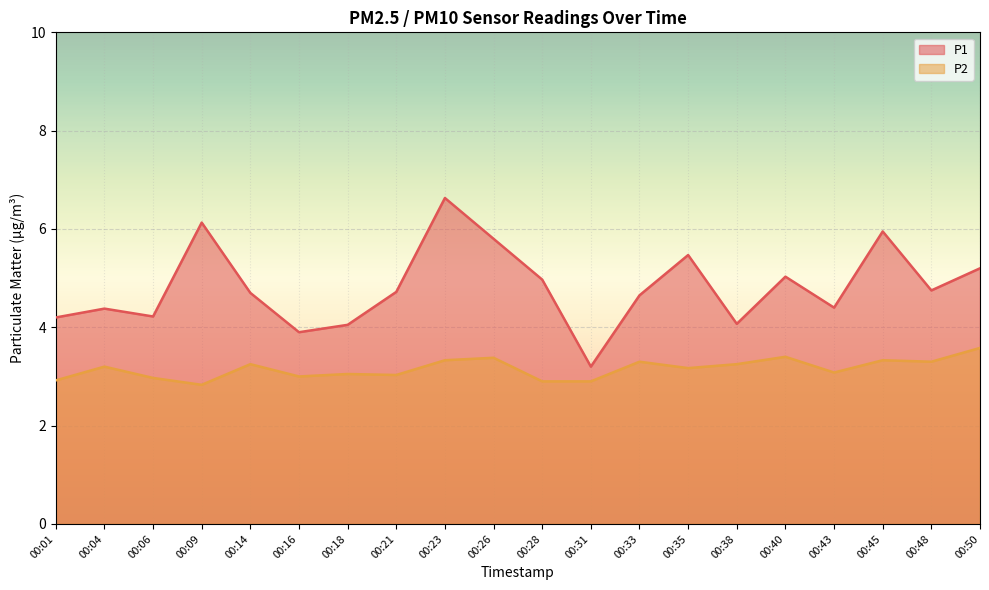

Reading left to right, list all the values displayed in this chart.

P1: 4.2	4.4	4.2	6.1	4.7	3.9	4.0	4.7	6.6	5.8	5.0	3.2	4.7	5.5	4.1	5.0	4.4	6.0	4.8	5.2
P2: 2.9	3.2	3.0	2.8	3.2	3.0	3.0	3.0	3.3	3.4	2.9	2.9	3.3	3.2	3.2	3.4	3.1	3.3	3.3	3.6